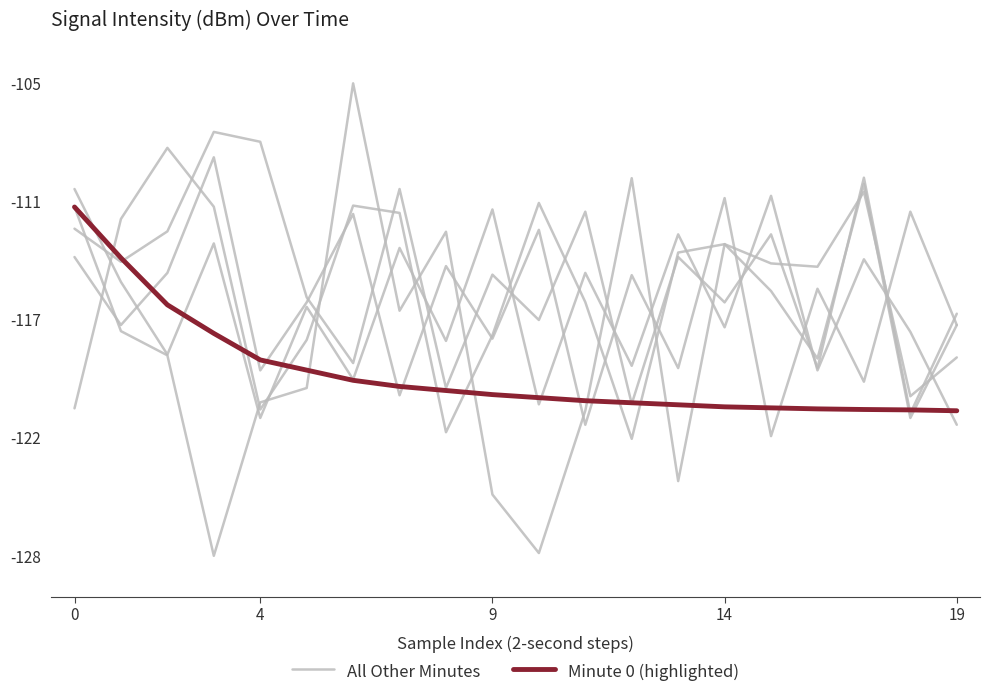

At which label does Minute 0 (highlighted) reach its minimum?

19